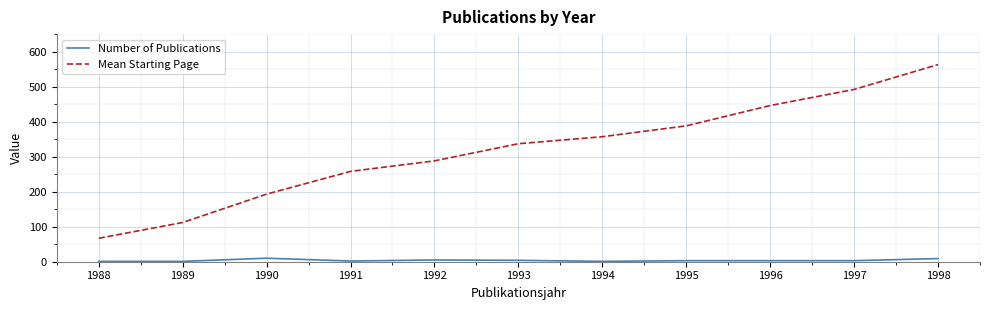

True or false: Number of Publications and Mean Starting Page cross at least once.

False